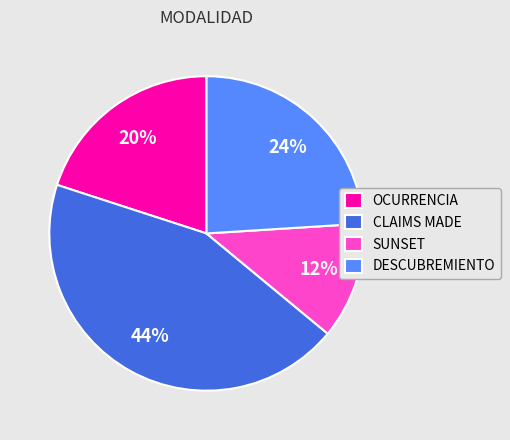

Which slice is the largest?

CLAIMS MADE